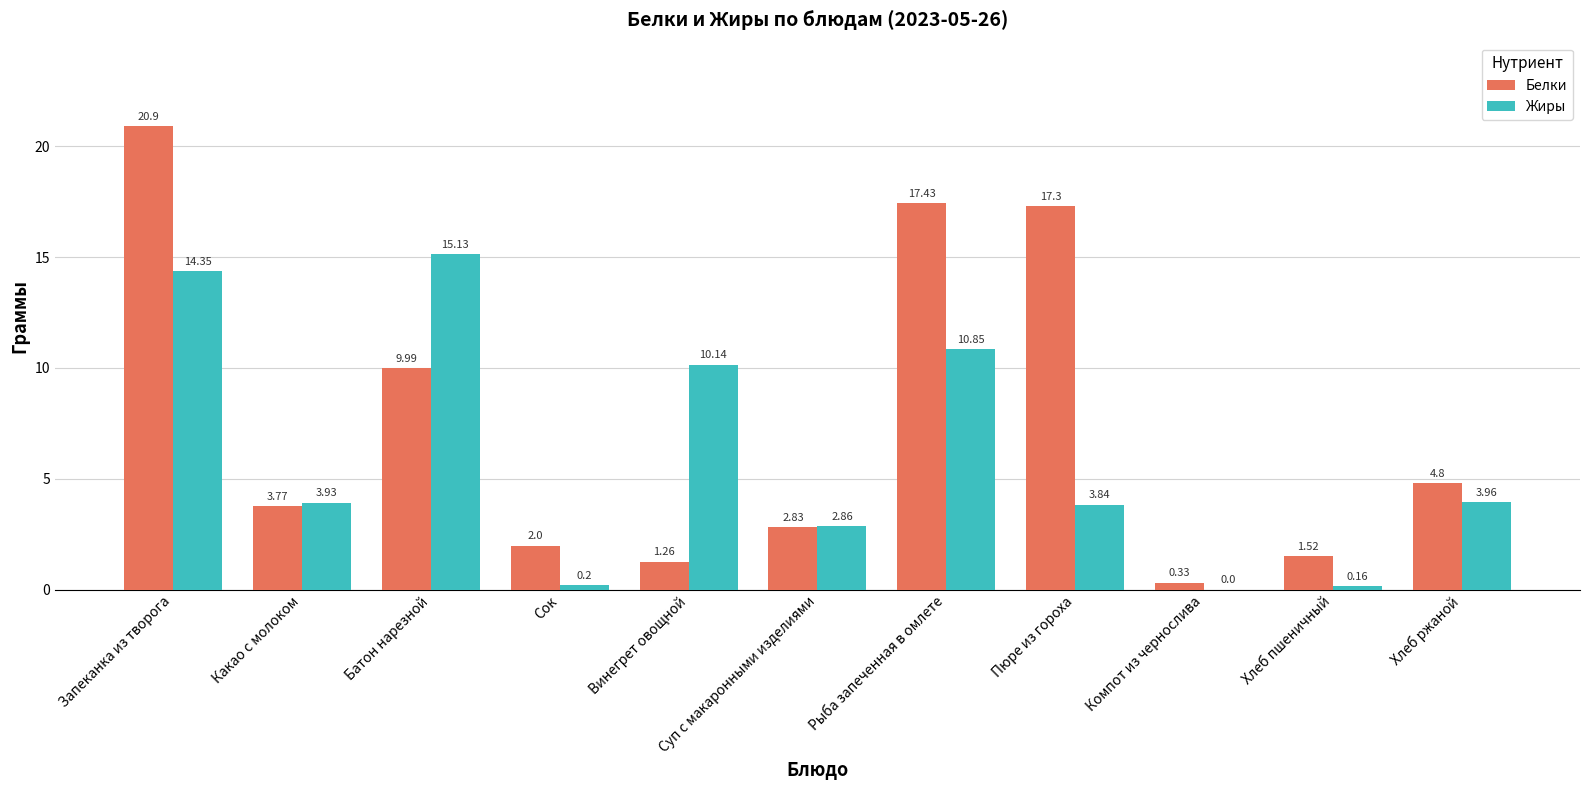

How many positive values does the Жиры series have?

10